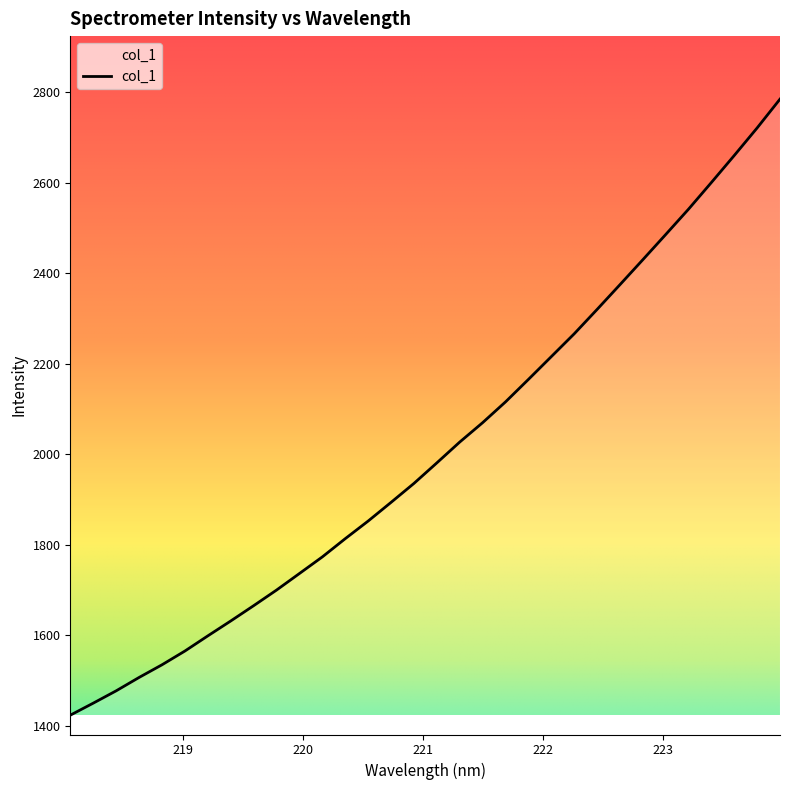

What is the difference between the maximum and minimum values?

1361.6